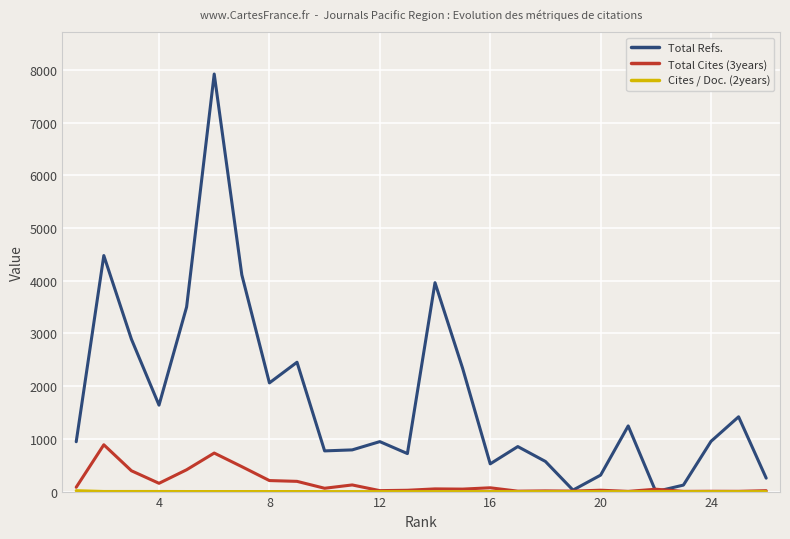

What is the highest value of the Total Refs. series?

7922